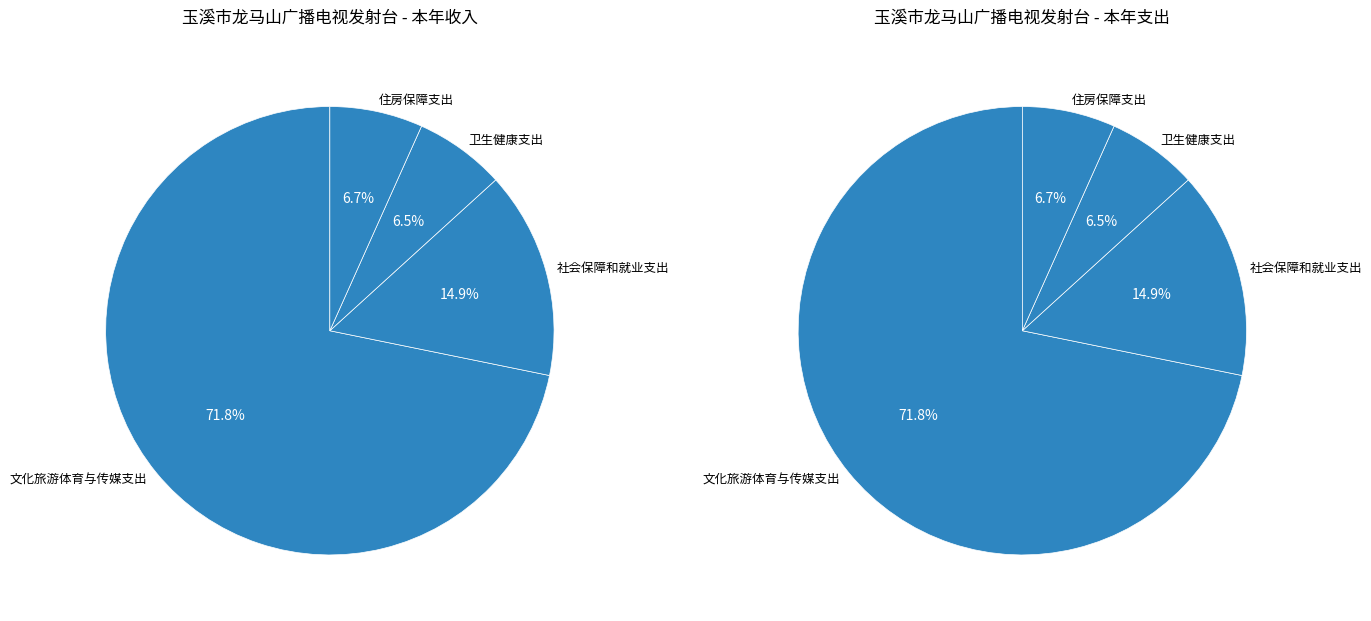

How many segments does this pie chart have?

4